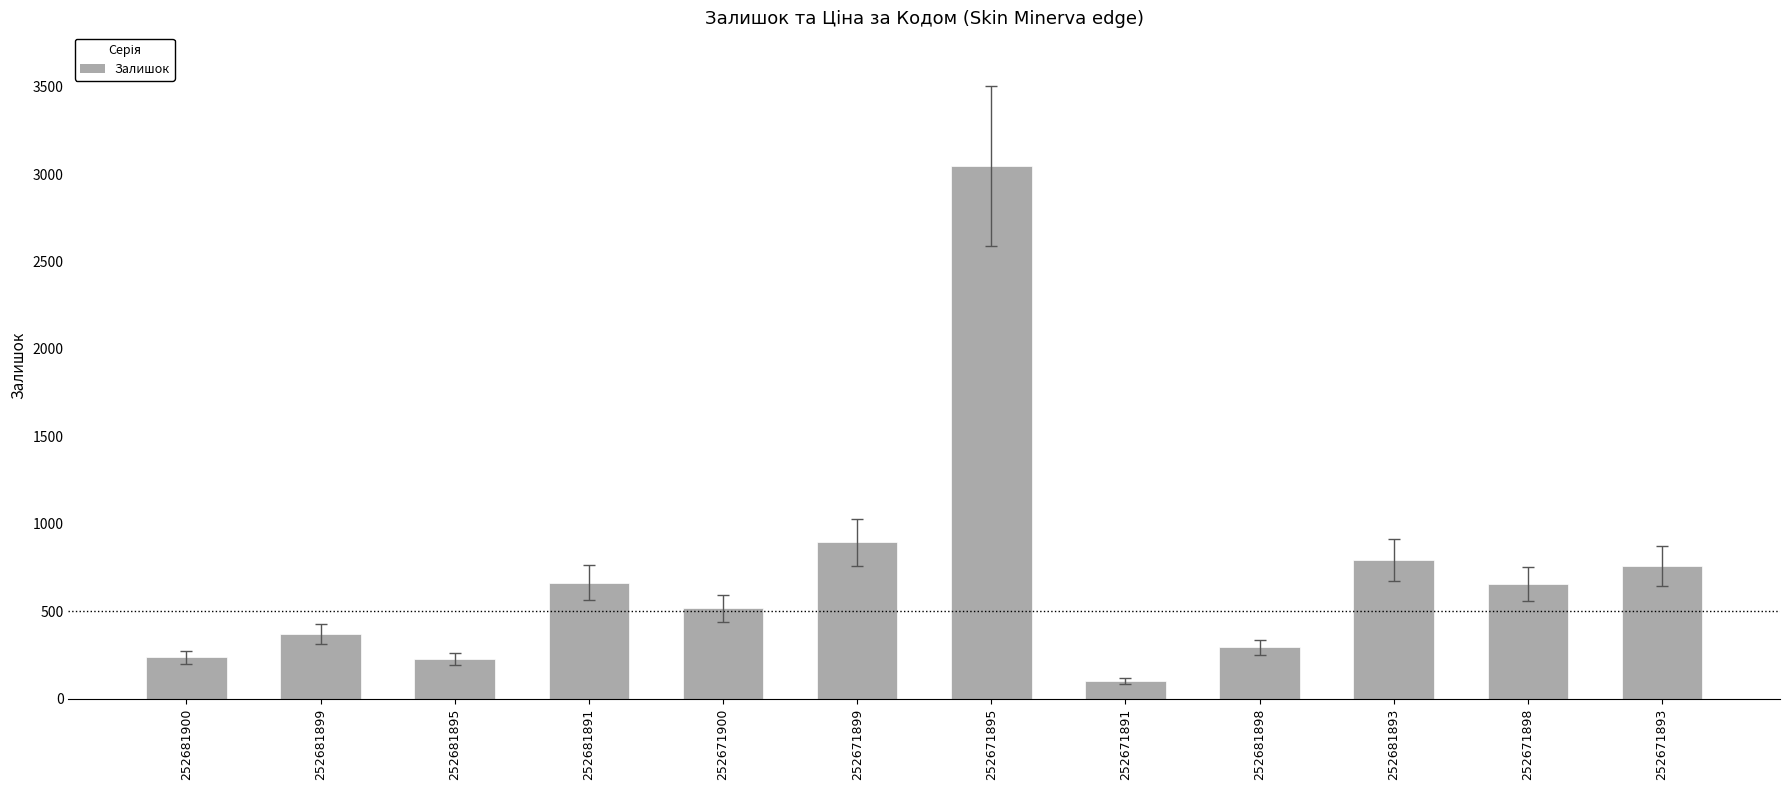

What is the label of the 5th bar from the left?

252671900